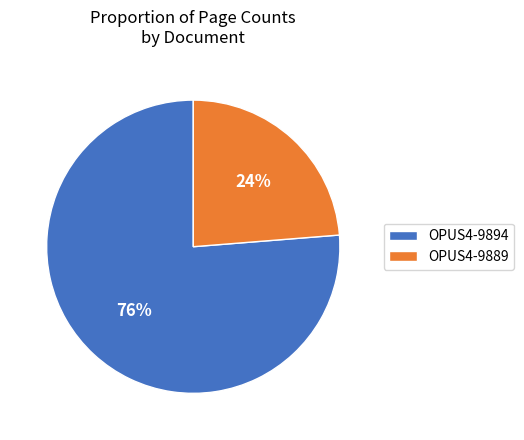

Is the sum of OPUS4-9889 and OPUS4-9894 greater than half?

Yes